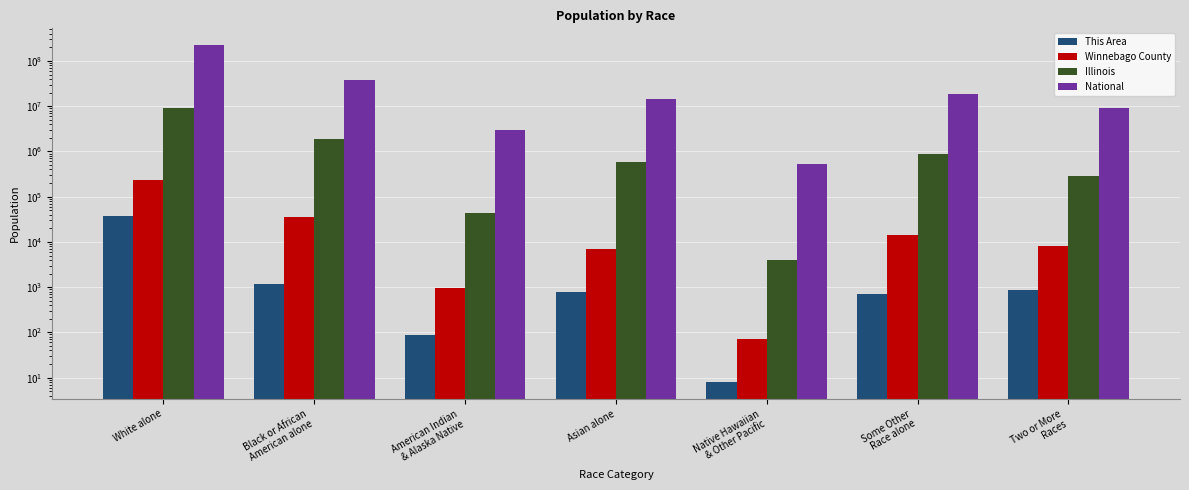

Reading left to right, transcribe all the data shown in this chart.

This Area: 36555	1182	88	765	8	713	847
Winnebago County: 228652	36108	963	6810	71	14339	8323
Illinois: 9177877	1866414	43963	586934	4050	861412	289982
National: 223553265	38929319	2932248	14674252	540013	19107368	9009073